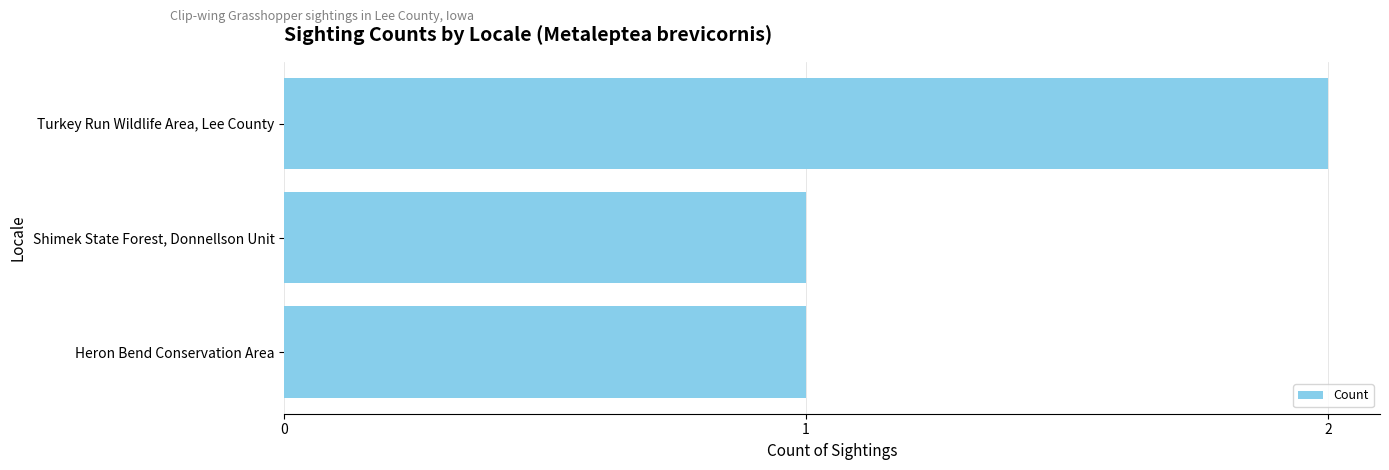

What is the difference between the maximum and minimum values?

1